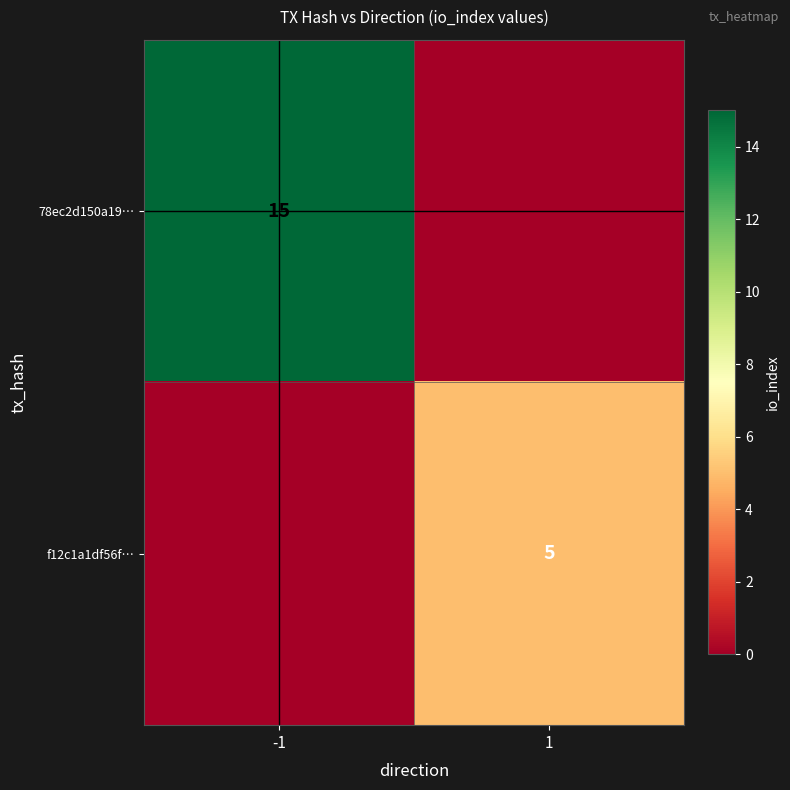

Is the value of 78ec2d150a19… at -1 greater than the value of f12c1a1df56f… at 1?

Yes